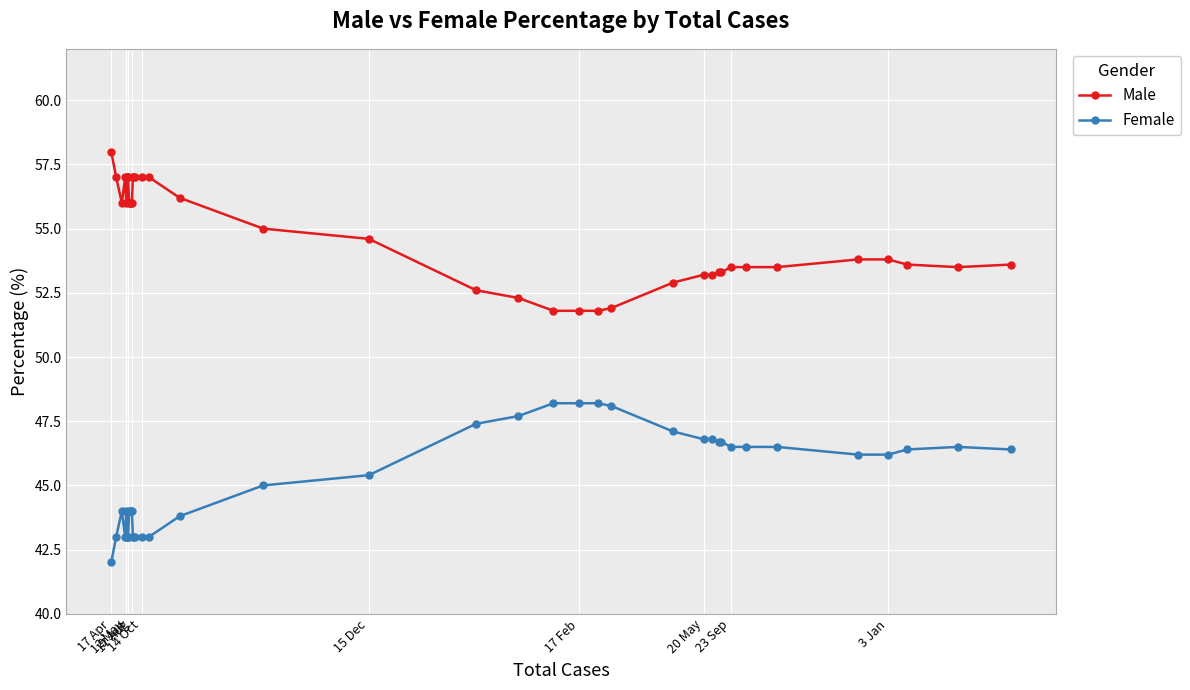

What is the maximum value for Female?

48.2